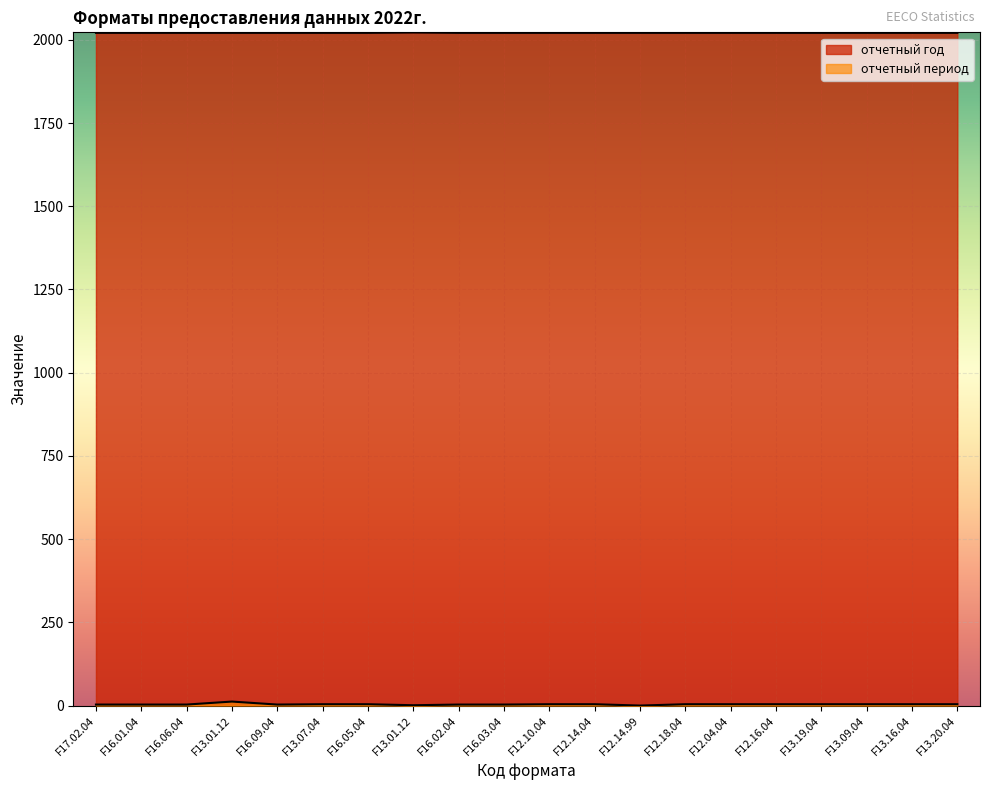

What is the sum of the отчетный период values at F16.06.04 and F12.04.04?

7